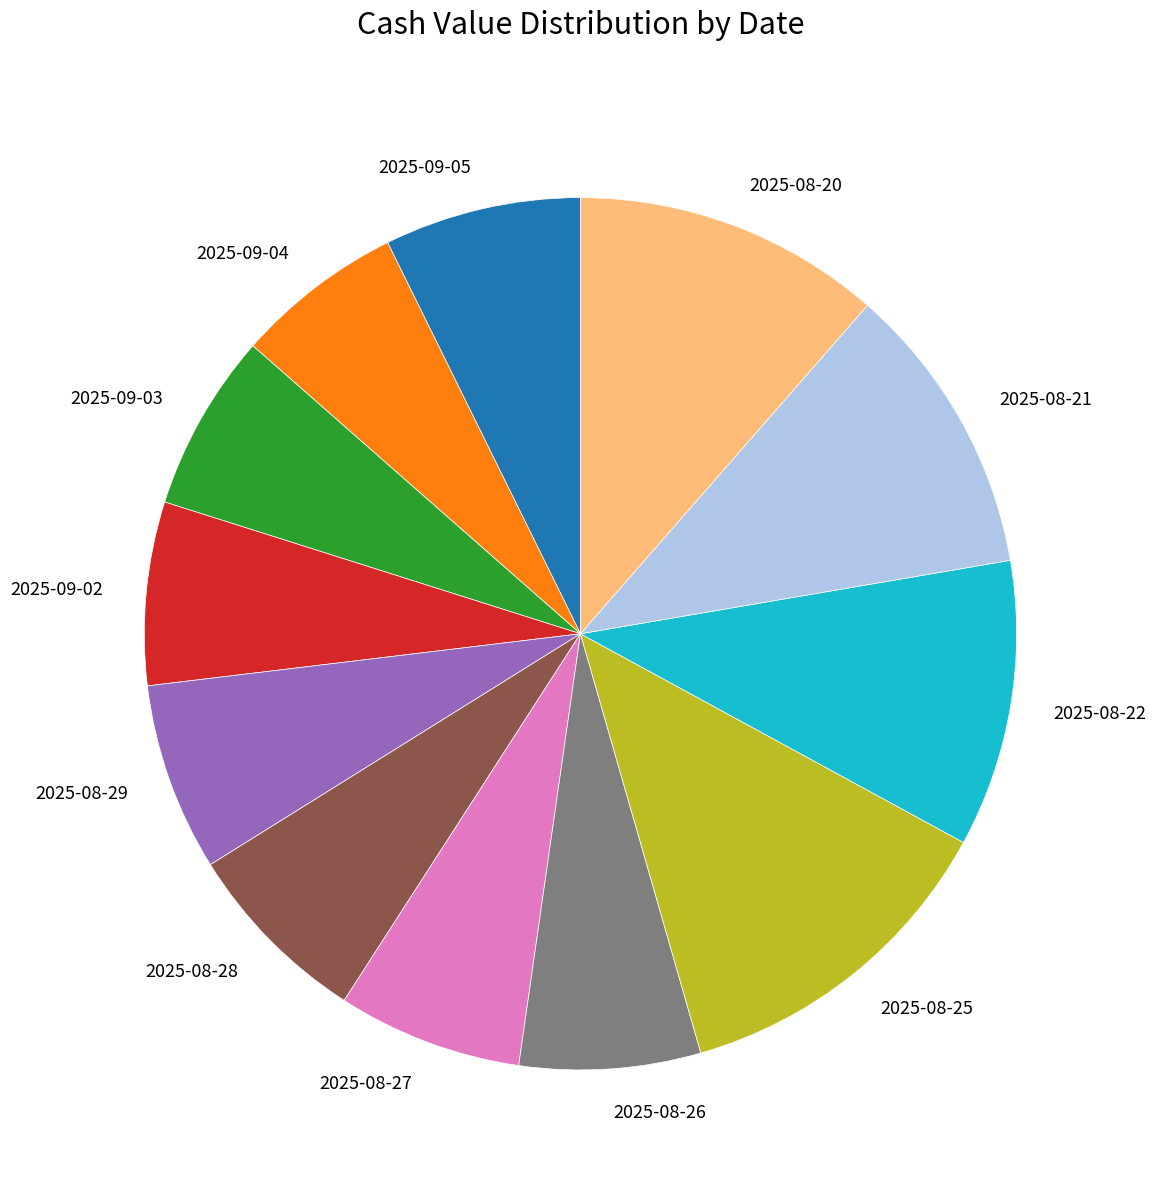

Combined, do 2025-08-29 and 2025-08-28 account for over 50%?

No